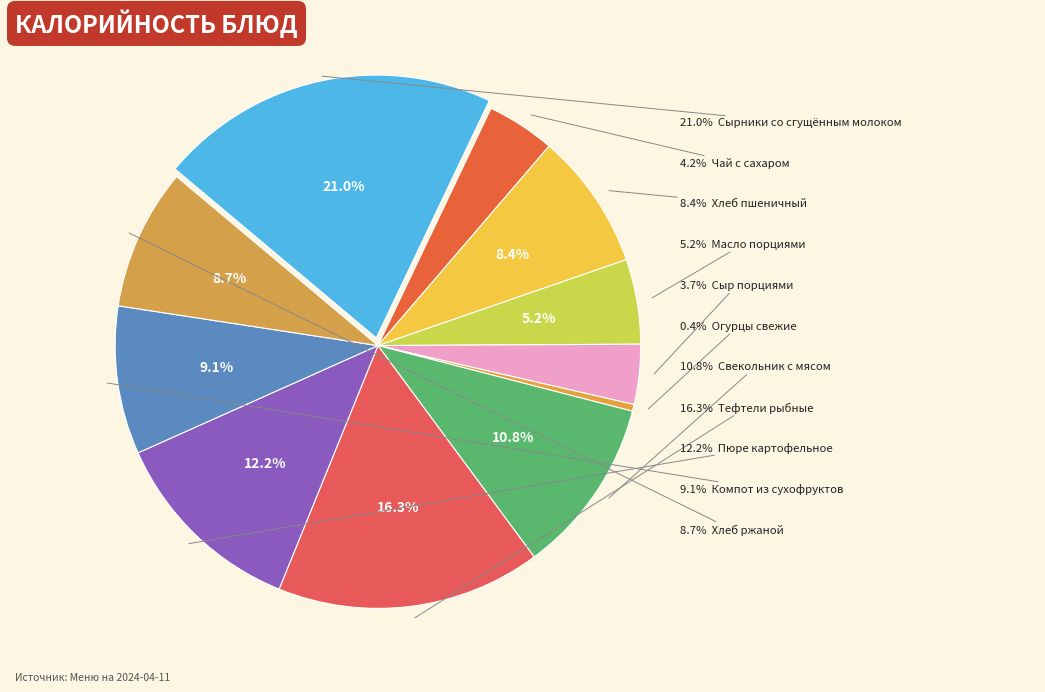

Does Масло порциями represent more than half of the total?

No